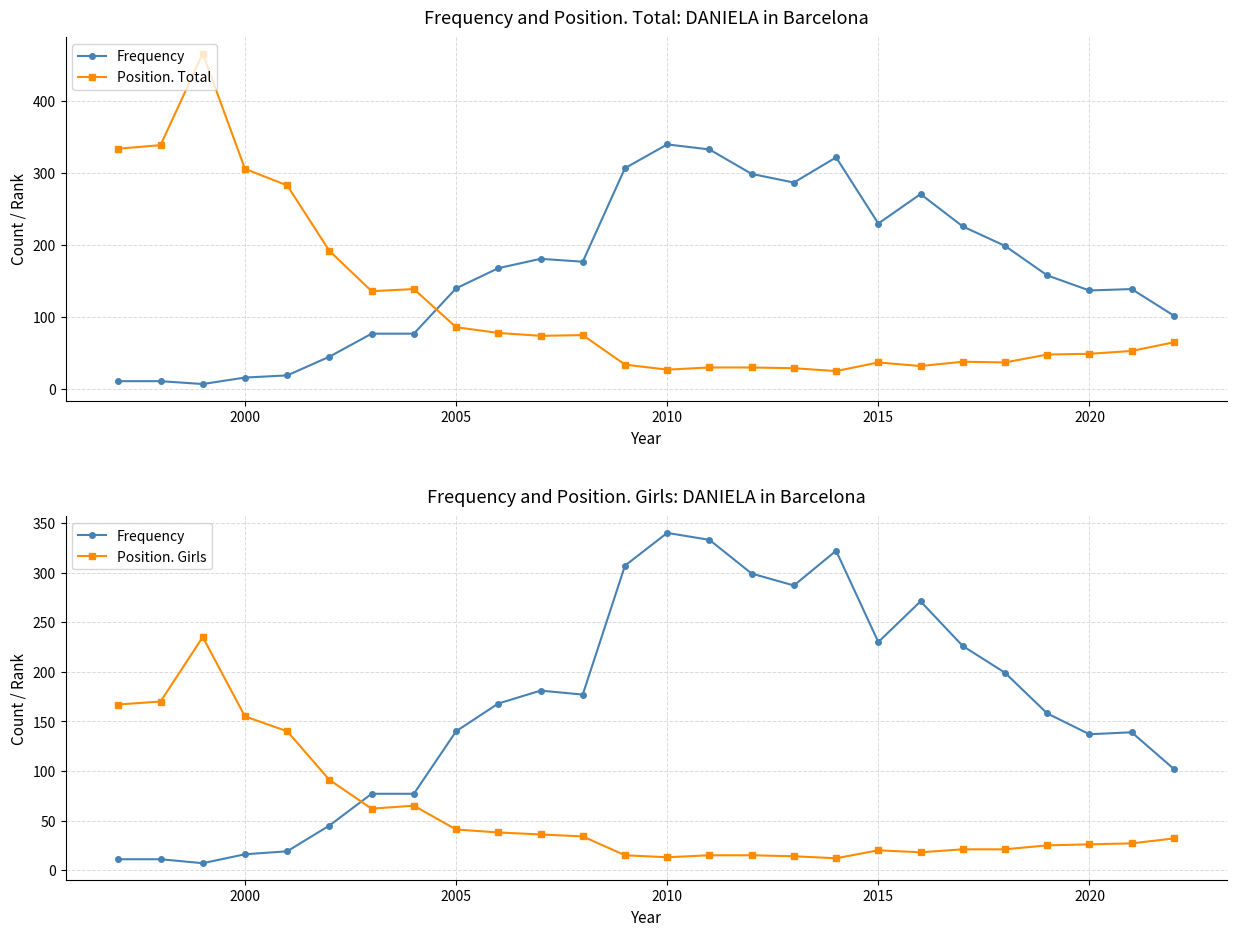

What is the difference between the maximum and minimum values in the Position. Total series?

441